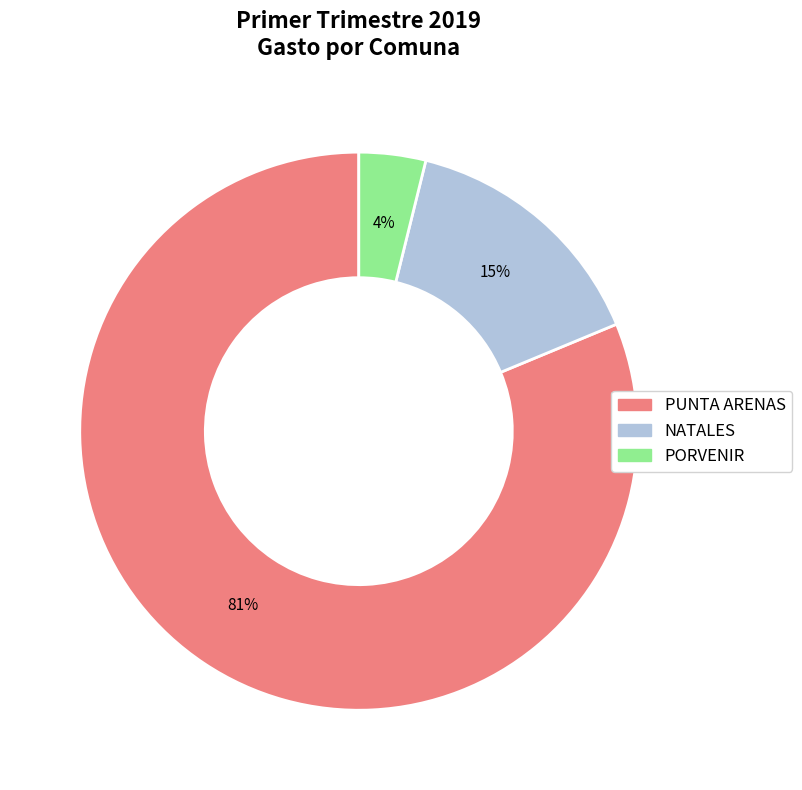

Is there any slice that represents more than half of the pie?

Yes